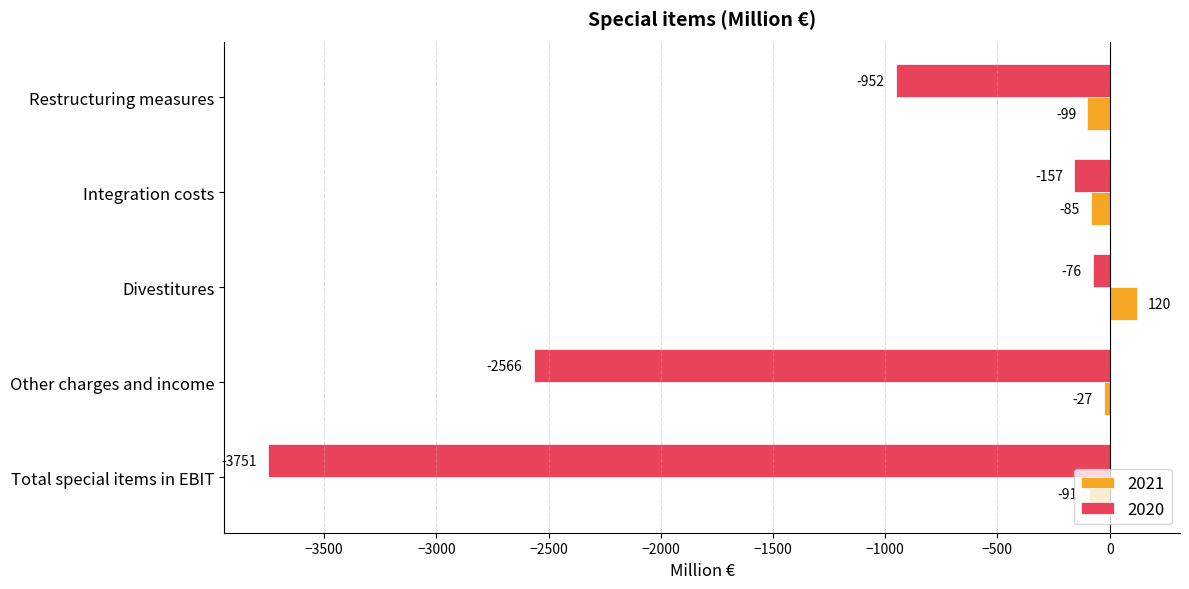

The 2021 series shows -85 at Integration costs. True or false?

True